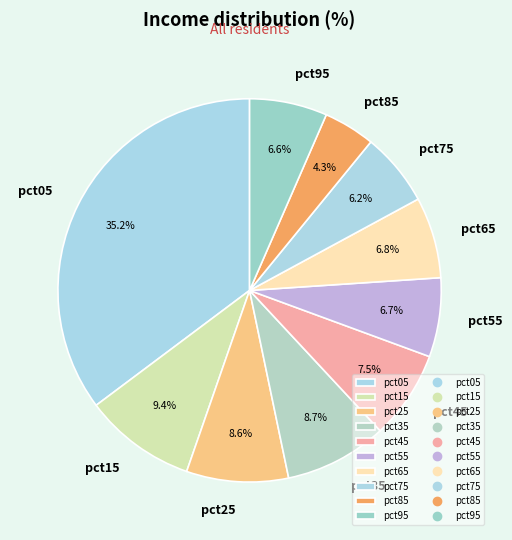

Is the sum of pct75 and pct15 greater than half?

No